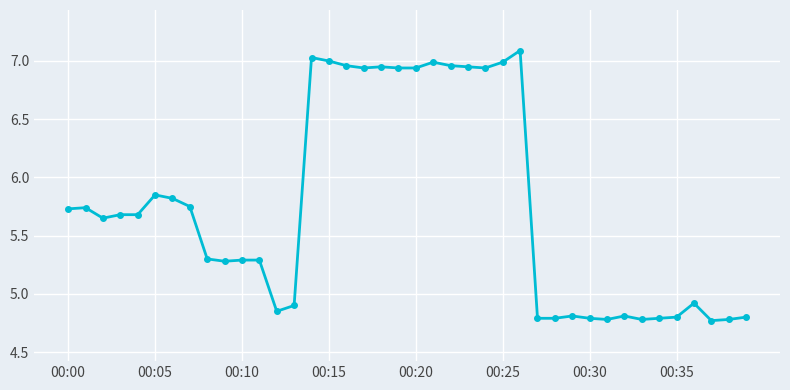

What is the difference between the second highest and minimum values?

2.3